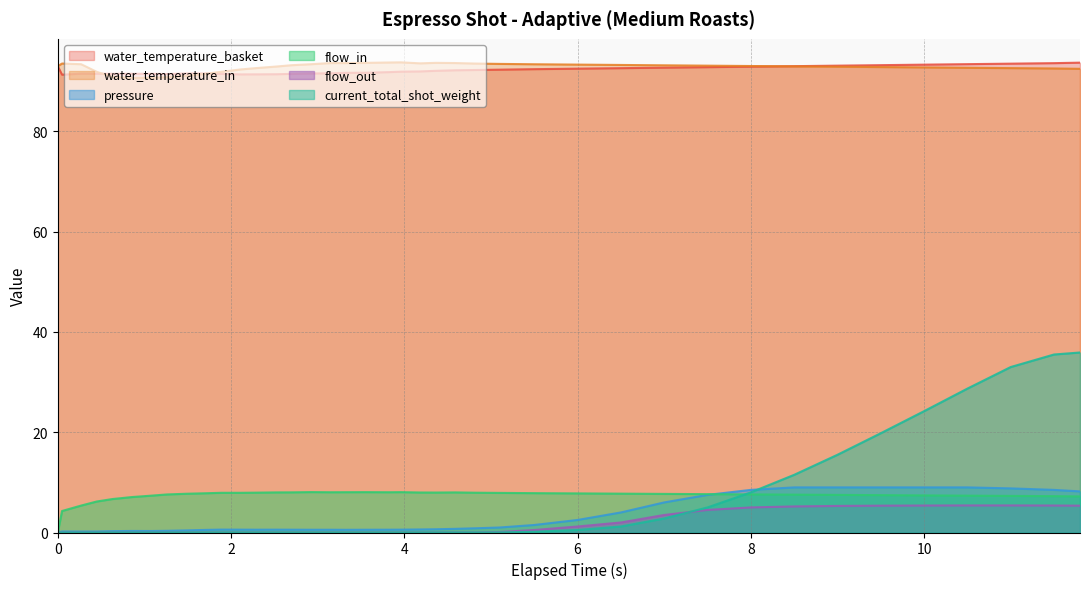

True or false: water_temperature_in and flow_out intersect in this chart.

False